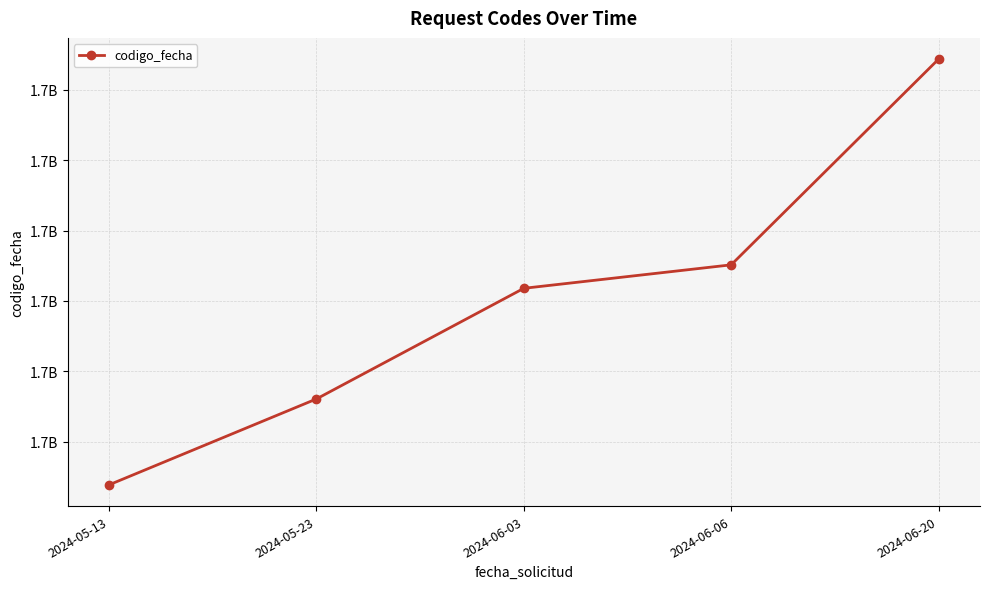

The value at 2024-06-03 is 1717590120. True or false?

True